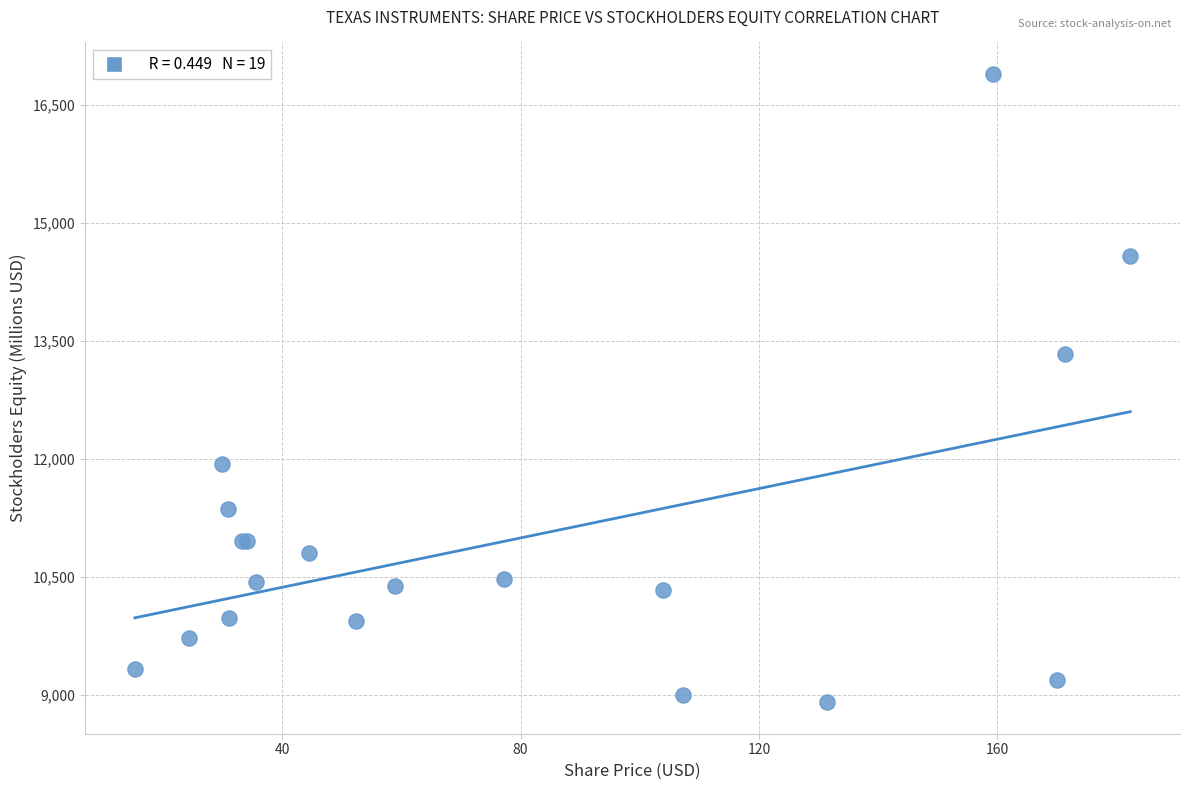

What Y value in the scatter plot is closest to 12902?

13333